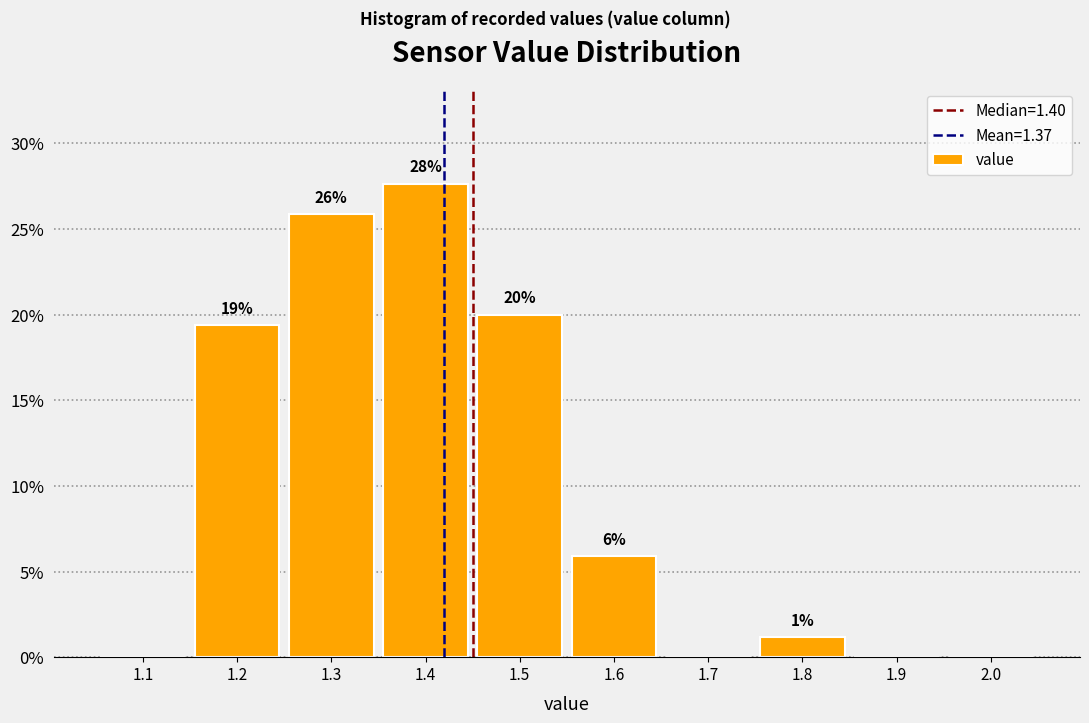

Are the bars horizontal?

No